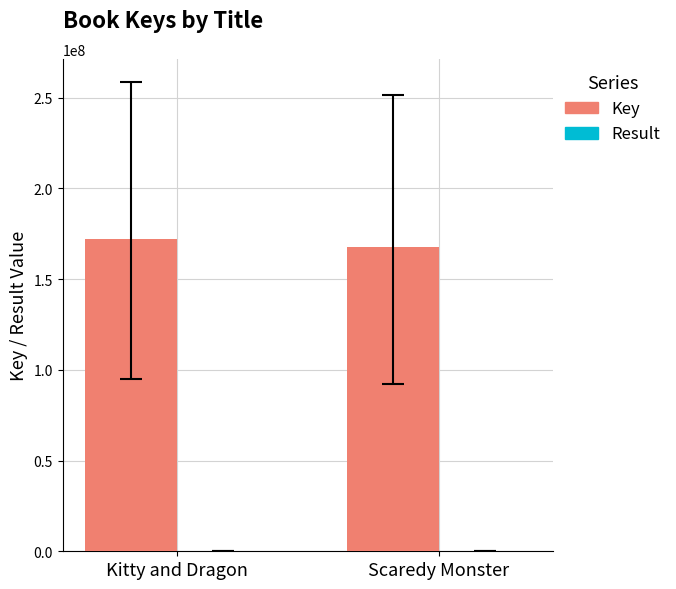

Which series has the largest total across all categories?

Key